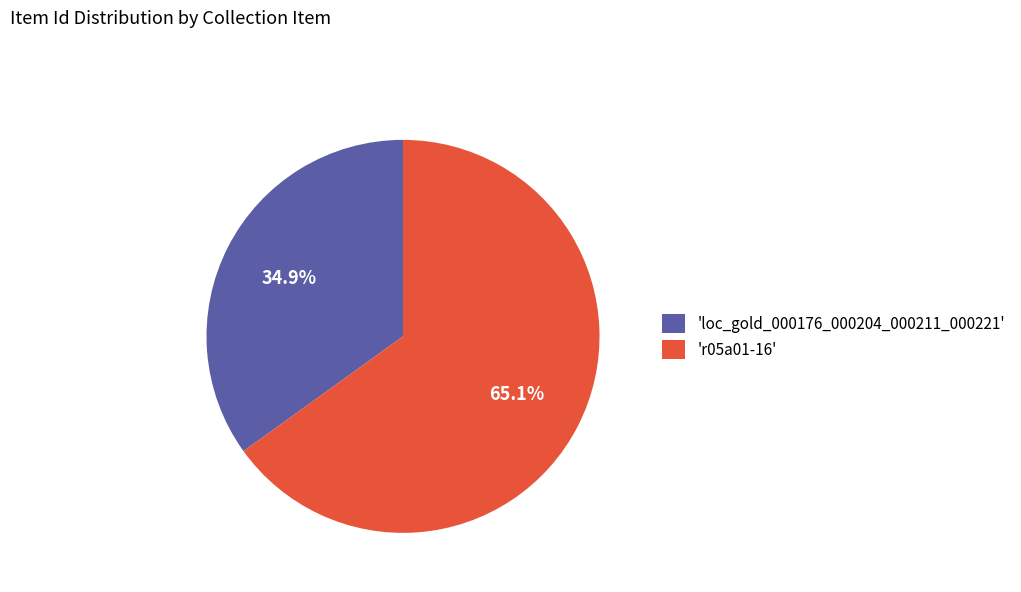

Rank the categories by value from highest to lowest.

'r05a01-16', 'loc_gold_000176_000204_000211_000221'